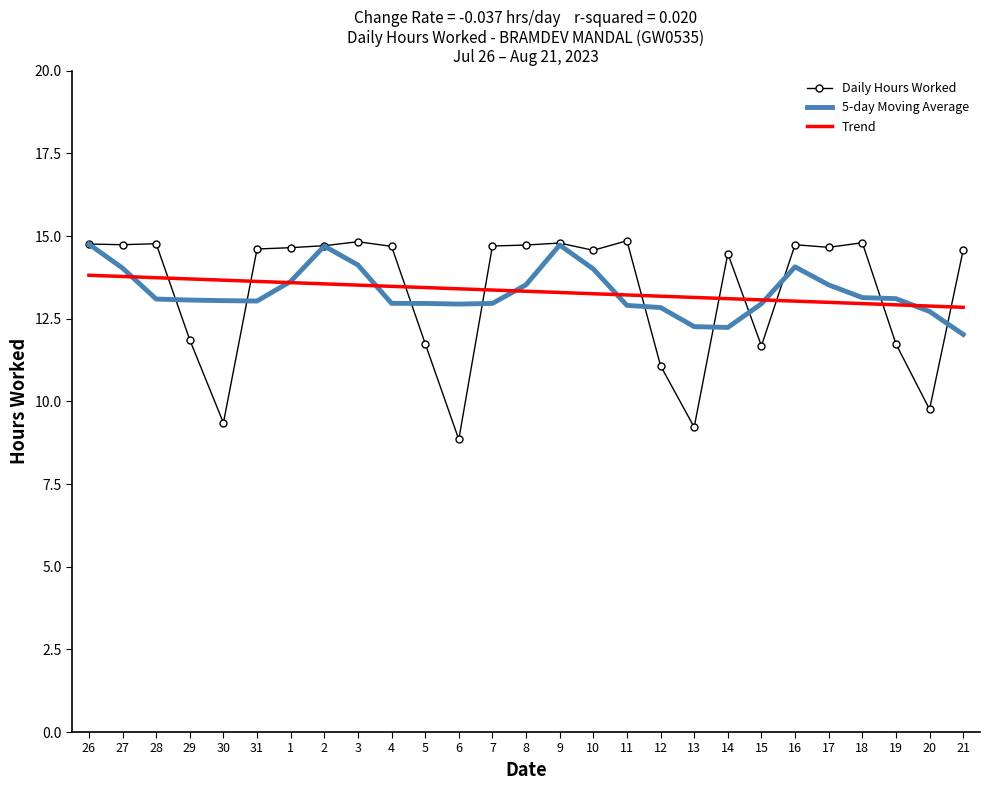

At which label does 5-day Moving Average first exceed 13?

26